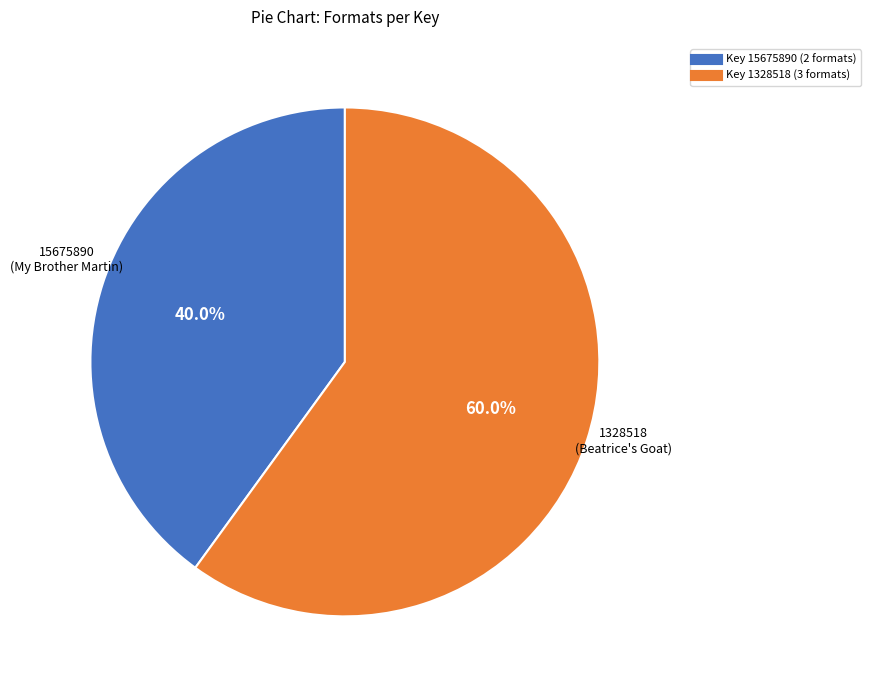

Is there a majority slice in this chart?

Yes